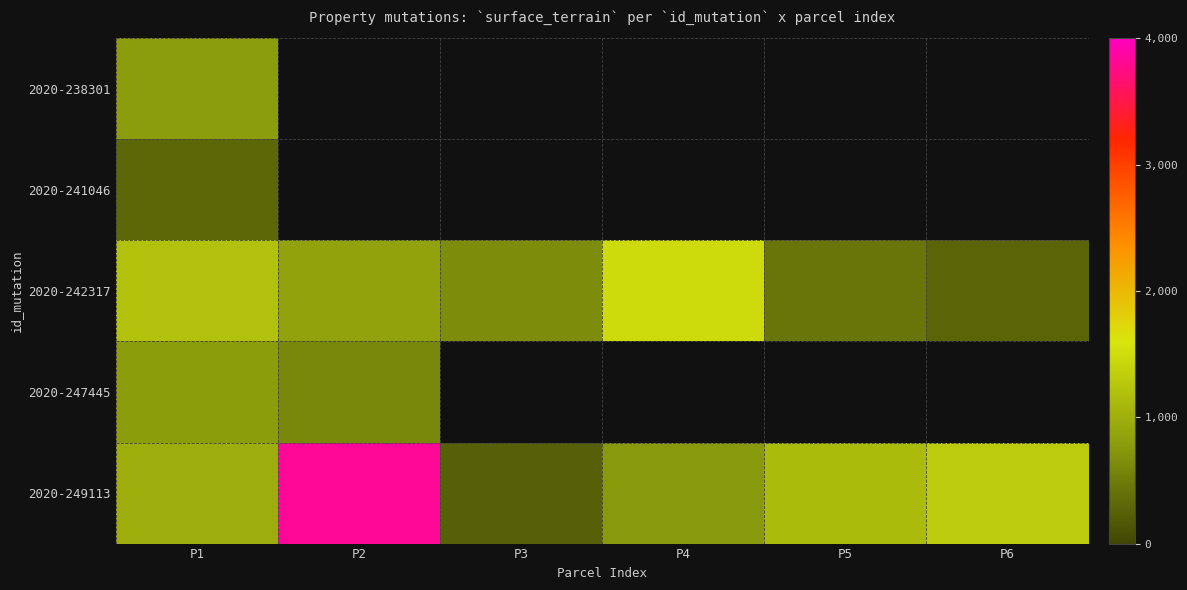

What is the minimum value shown in the chart?

230.0